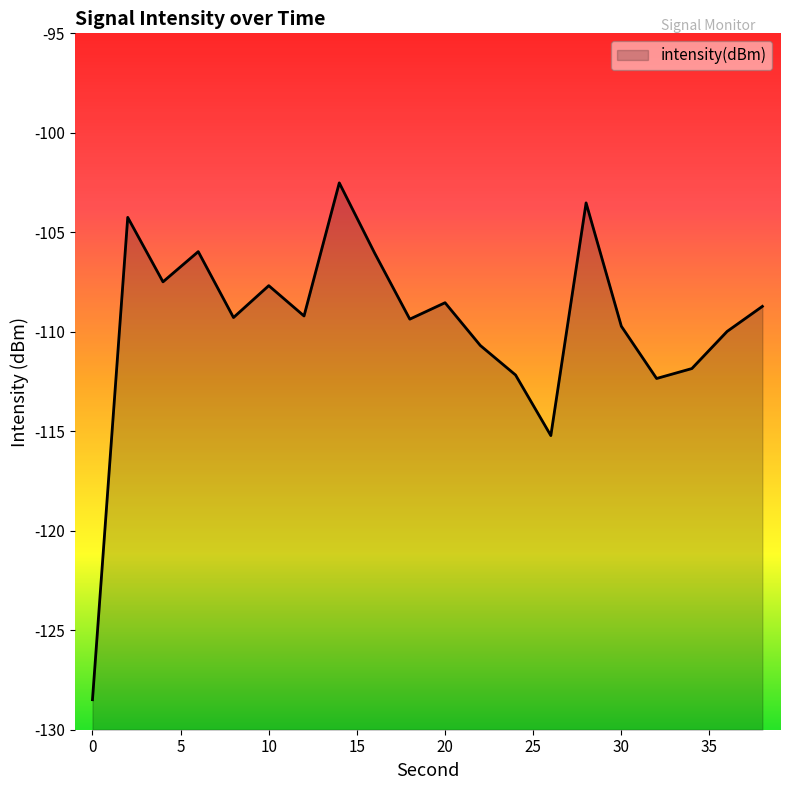

What is the smallest value displayed?

-128.5